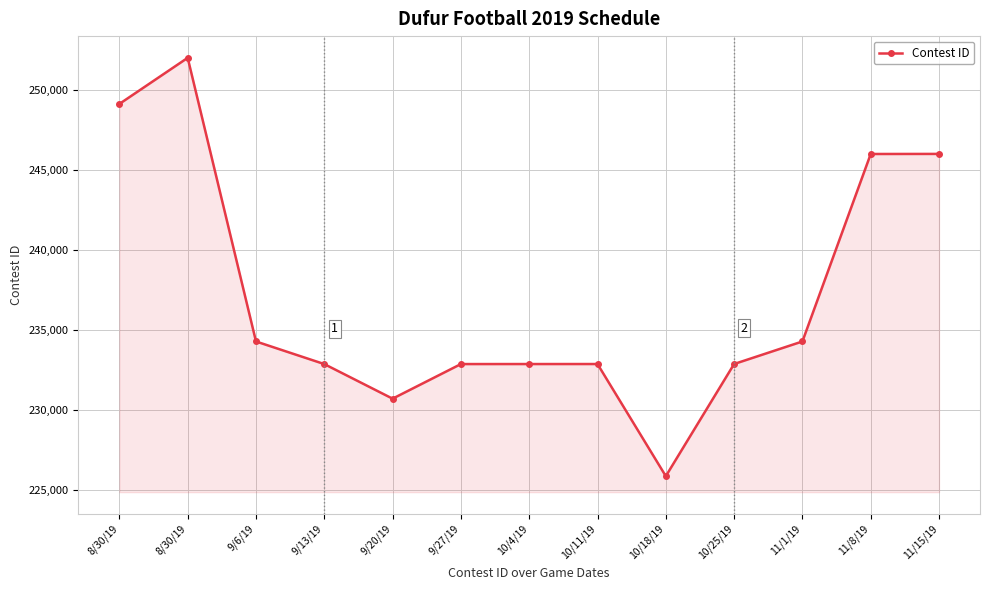

What is the maximum value shown in the chart?

252002